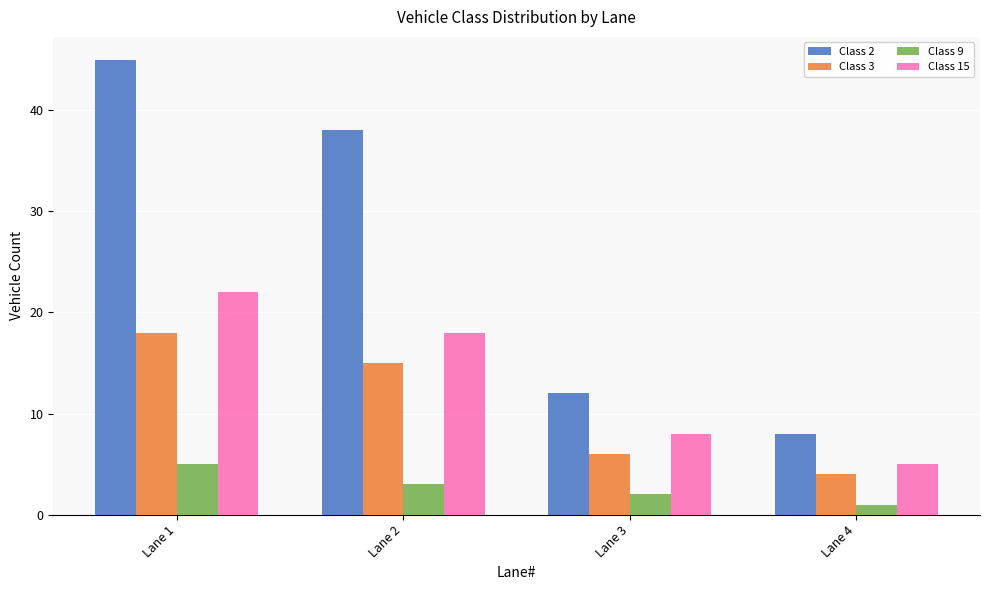

True or false: Class 3 has a value of 6 at Lane 3.

True